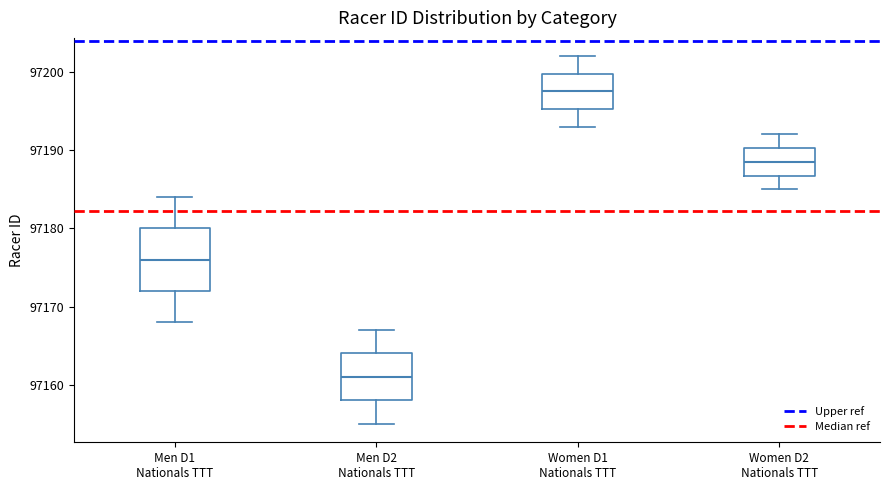

Where does the upper whisker of the box for Women D1 Nationals TTT end on the y-axis? The values are not printed on the chart, so give them approximately, as read against the axis.

97202